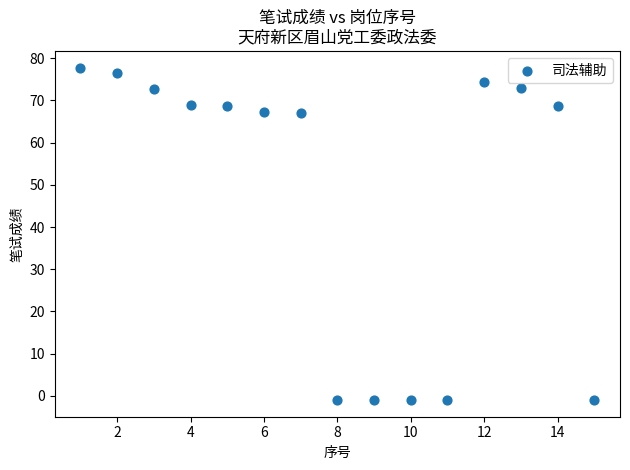

What is the range of Y values (max minus min)?

78.8